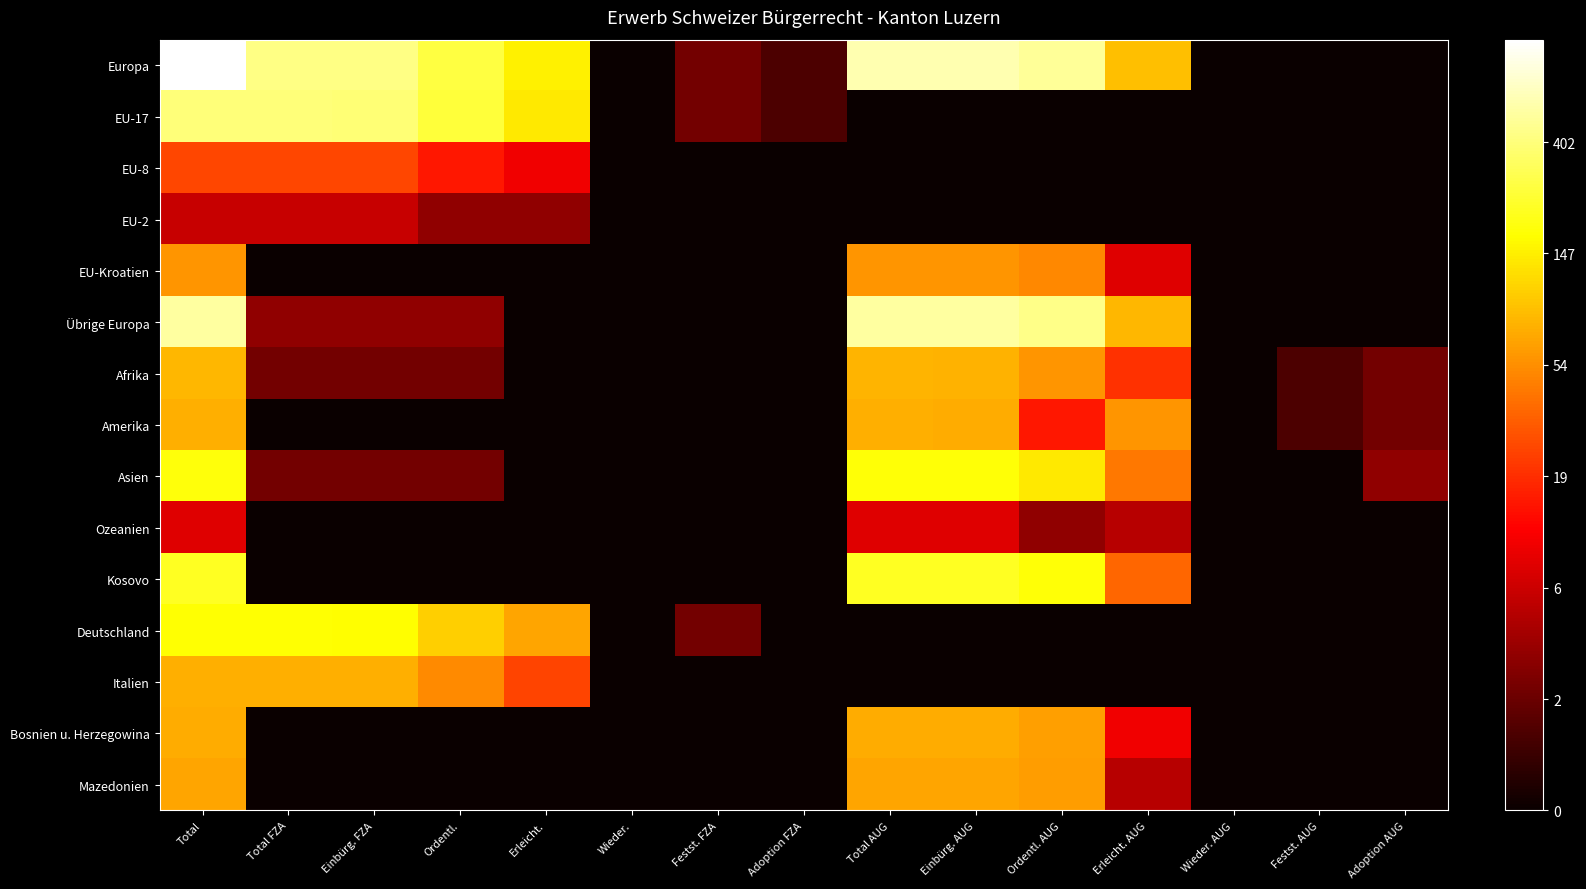

Which category has the lowest value across all series?

Wieder.